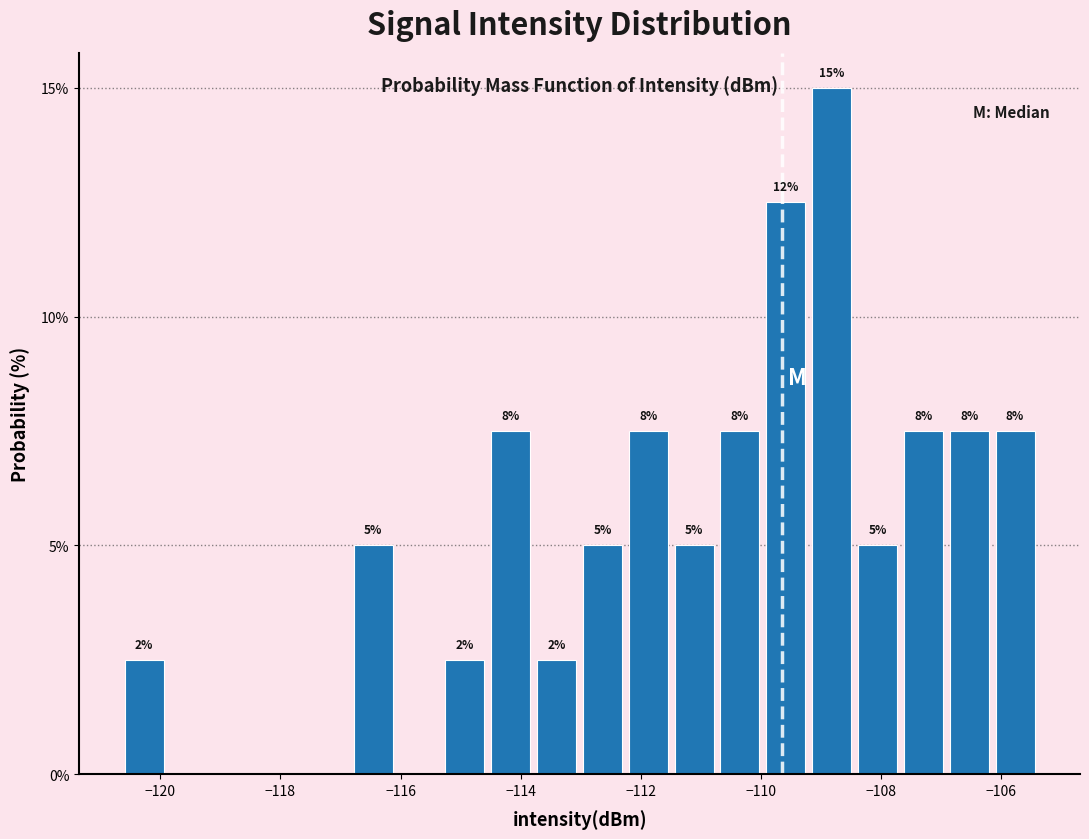

Read against the x-axis, roughly where is the centre of the tallest bar?

-108.8